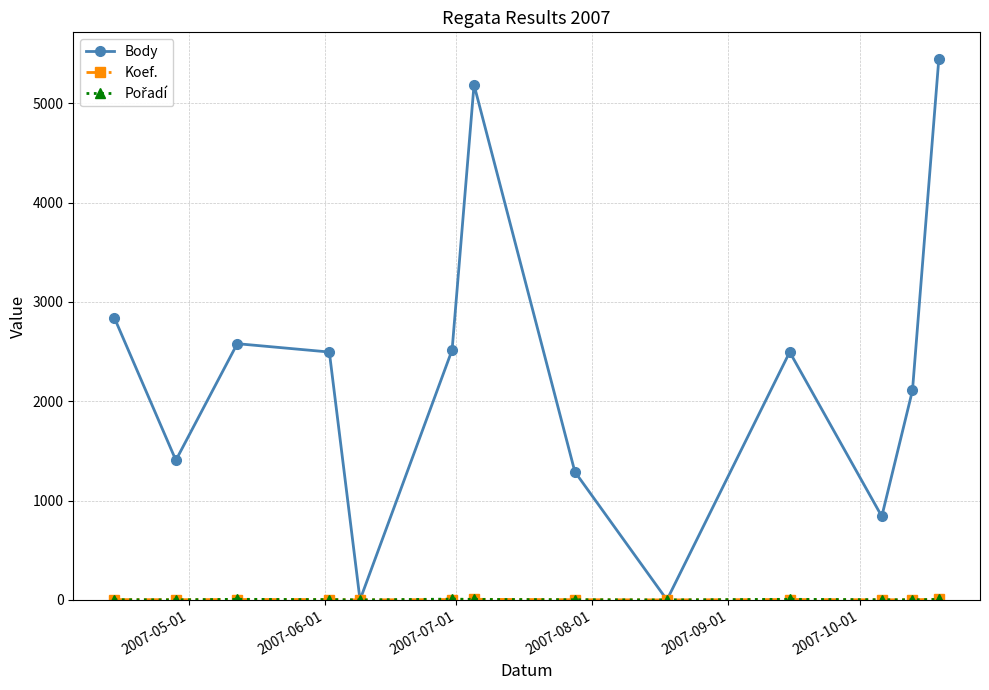

How many interior local valleys does the Body series have?

4